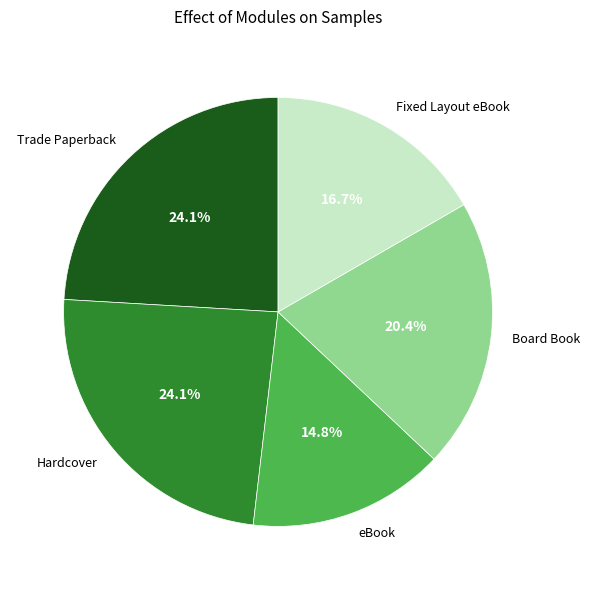

To the nearest percent, what is the average slice percentage?

20%